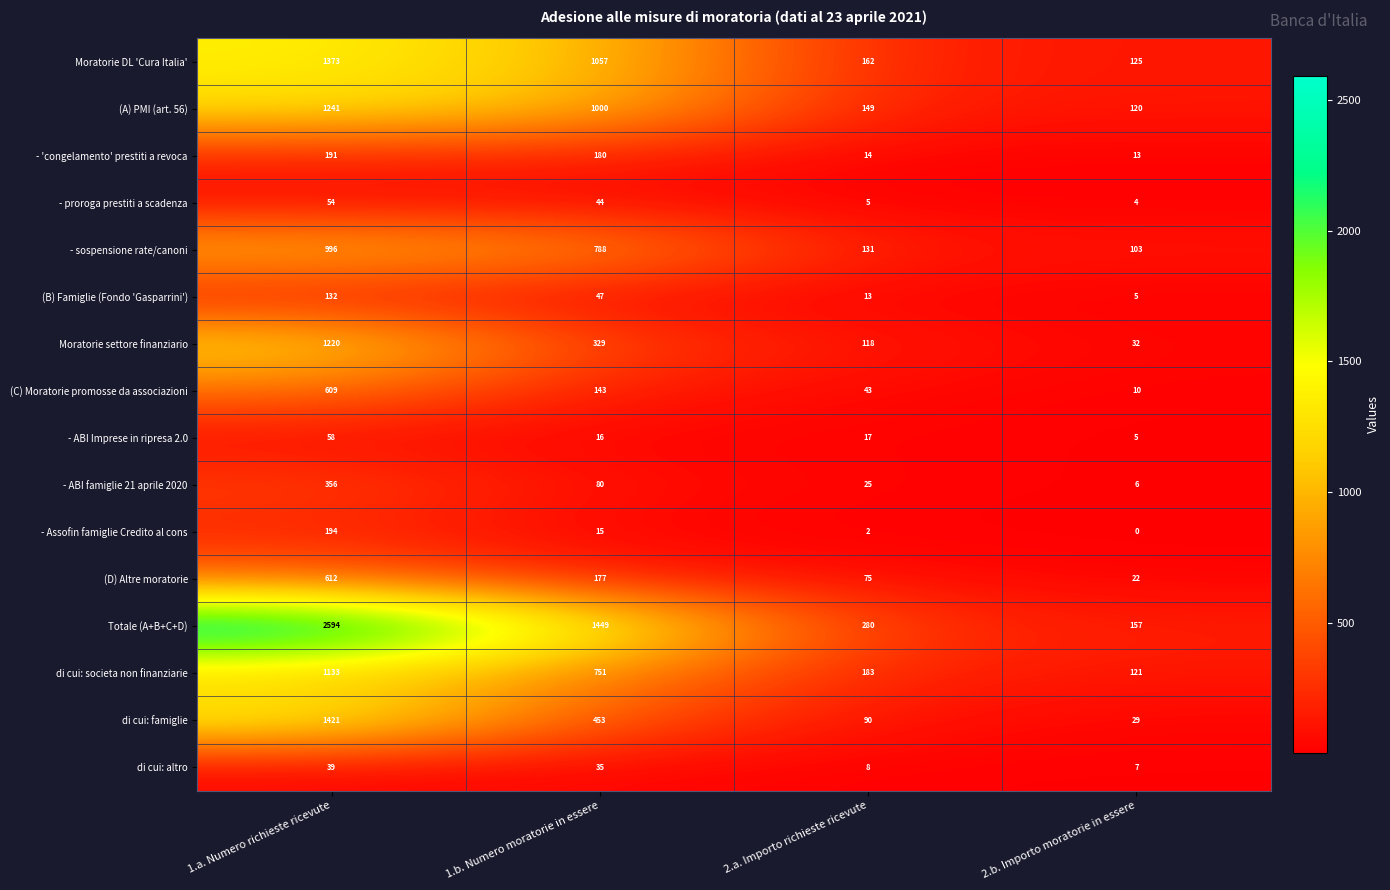

What is the sum of all - sospensione rate/canoni values?

2018